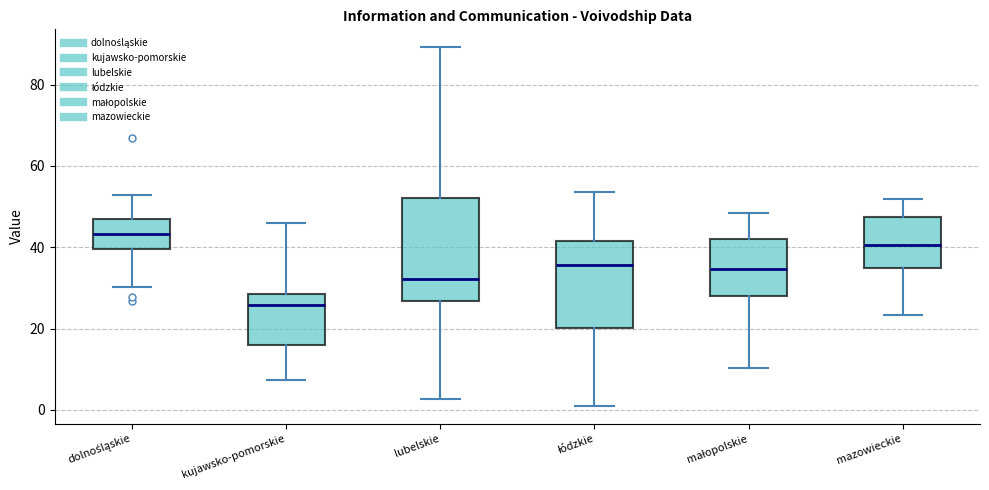

Comparing the boxes themselves (not the whiskers), which one is the tallest?

lubelskie